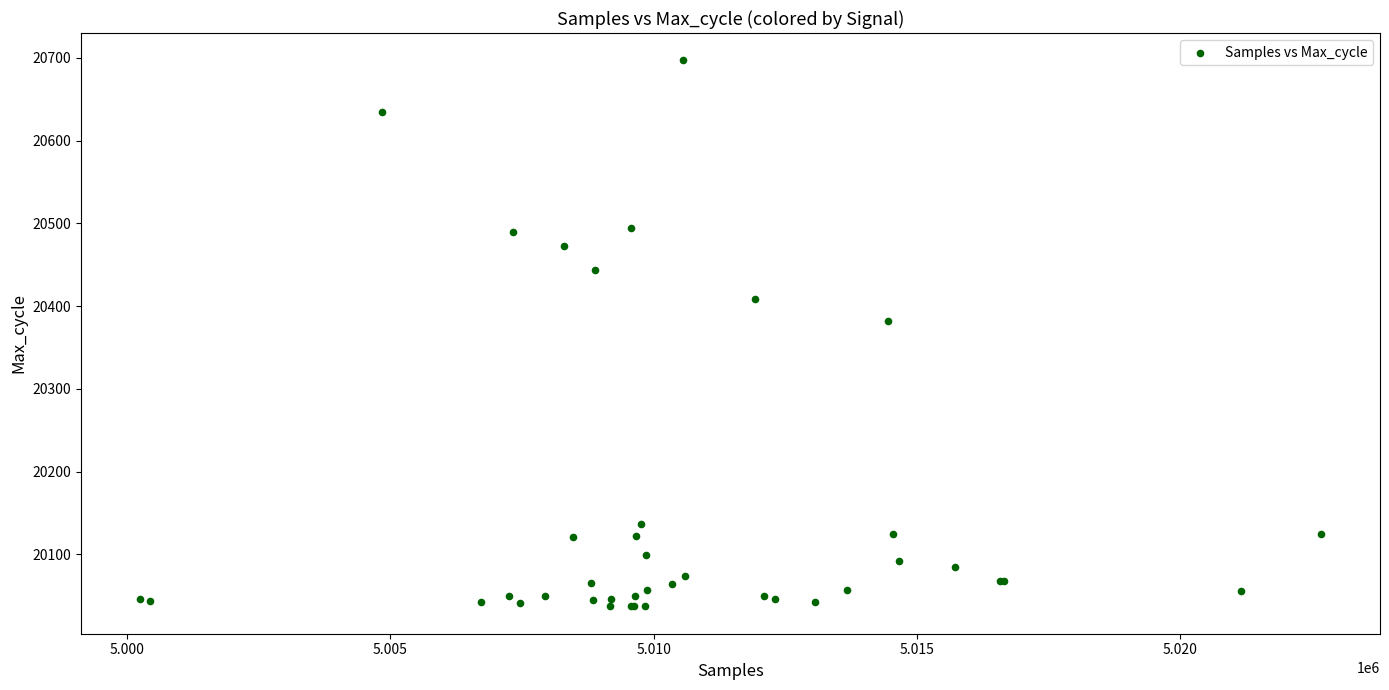

What Y value in the scatter plot is closest to 20367?

20382